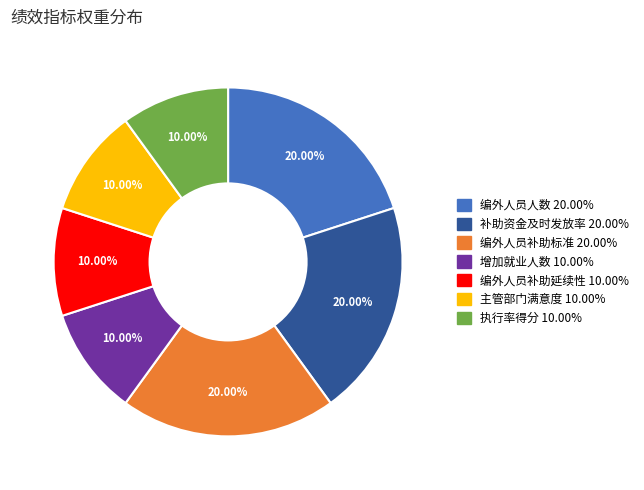

What is the ratio of the value at 执行率得分 to the value at 补助资金及时发放率?

0.5